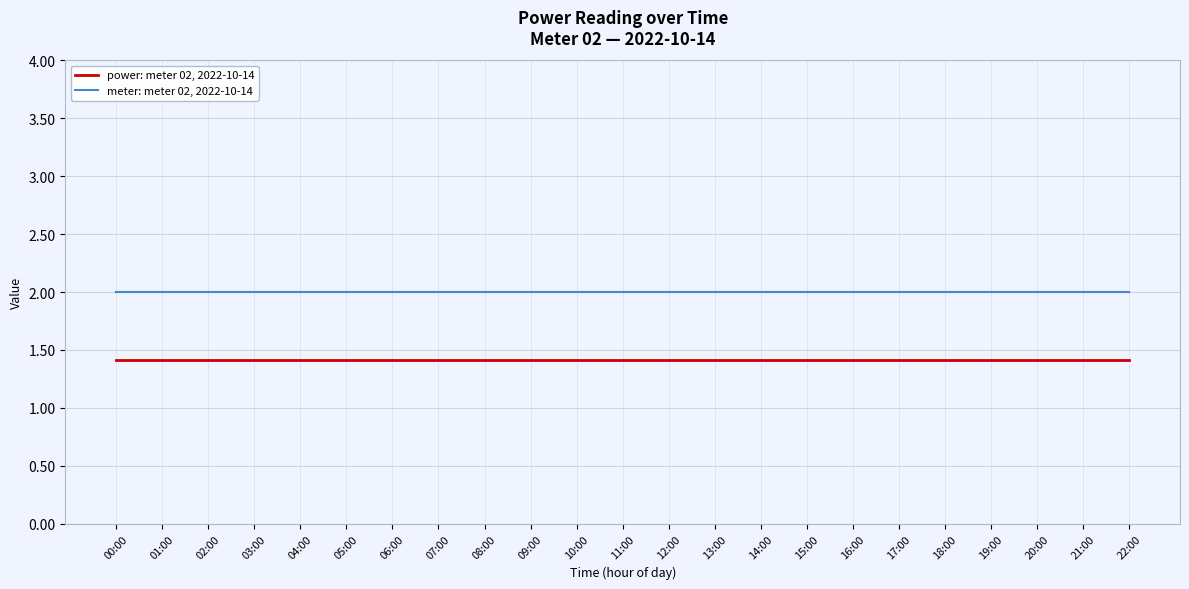

What position from the left is 22:00?

23